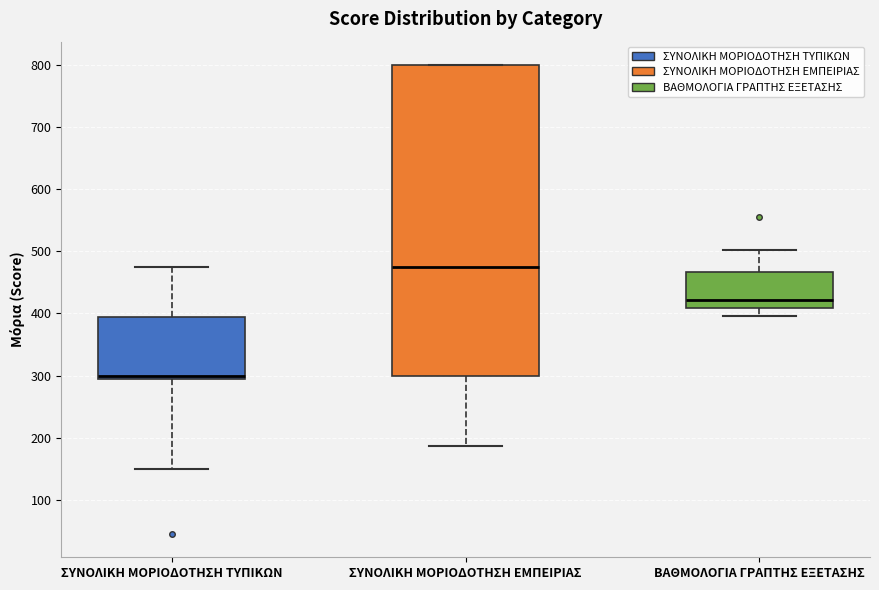

Which box is the tallest, from its lower edge to its upper edge?

ΣΥΝΟΛΙΚΗ ΜΟΡΙΟΔΟΤΗΣΗ ΕΜΠΕΙΡΙΑΣ